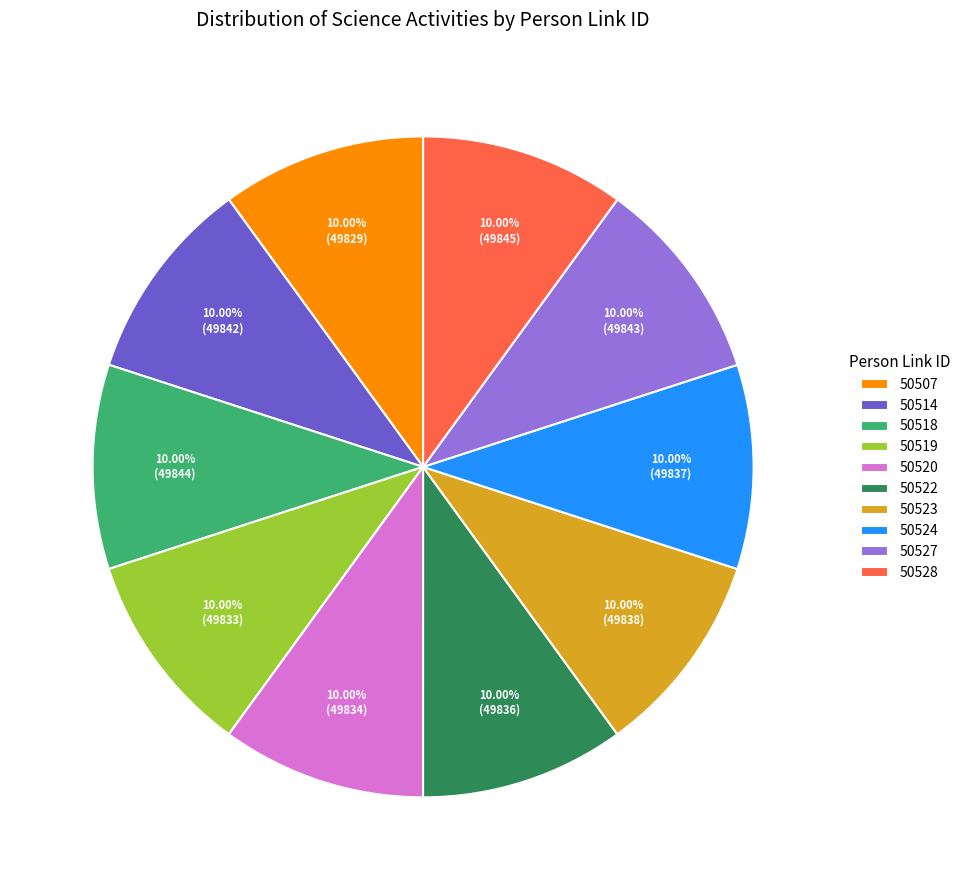

Is there a majority slice in this chart?

No